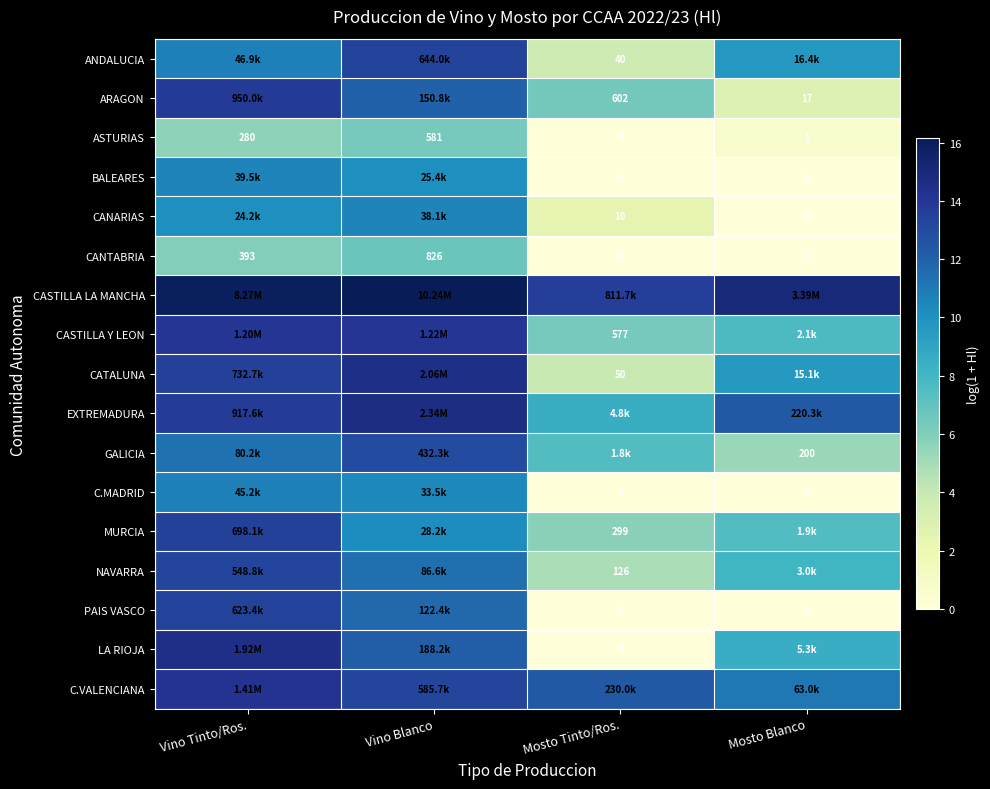

What is the sum of the PAIS VASCO values at Vino Tinto/Ros. and Mosto Tinto/Ros.?

13.3